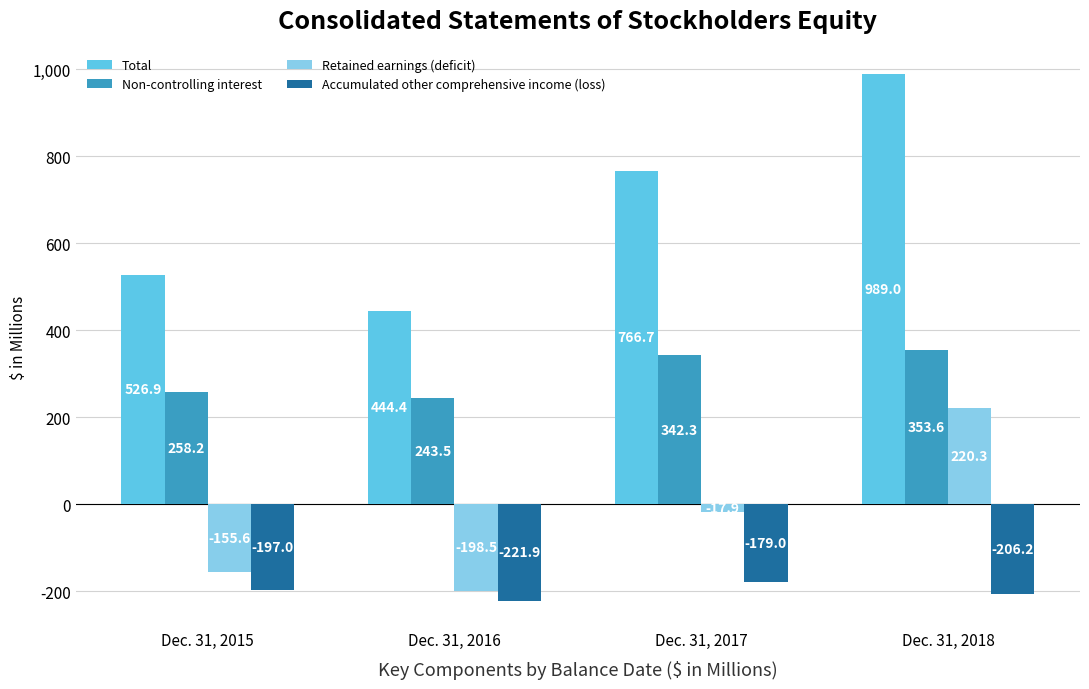

What is the maximum value shown in the chart?

989.0